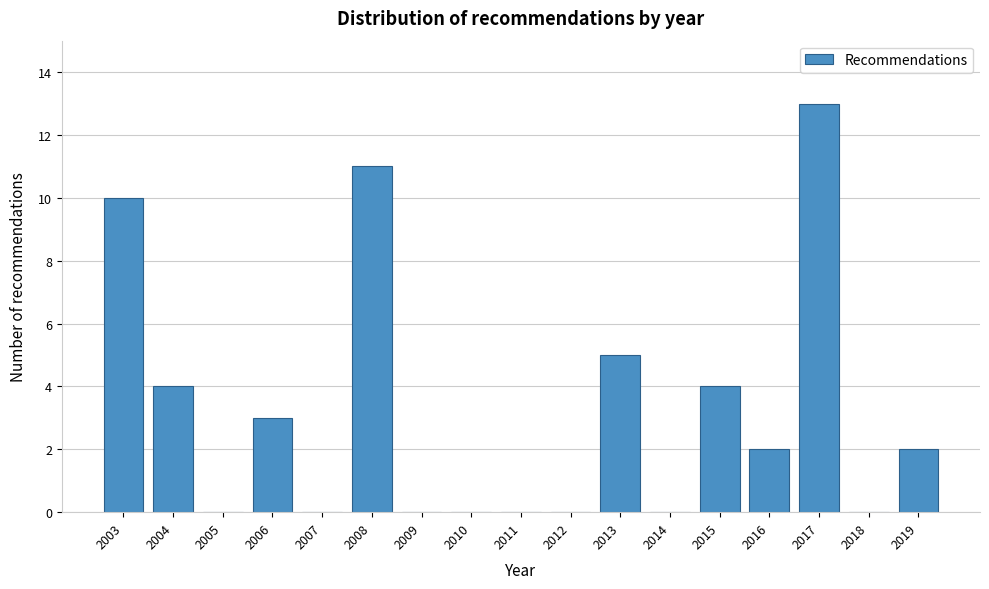

Reading right to left, transcribe all the data shown in this chart.

2019=2	2018=0	2017=13	2016=2	2015=4	2014=0	2013=5	2012=0	2011=0	2010=0	2009=0	2008=11	2007=0	2006=3	2005=0	2004=4	2003=10